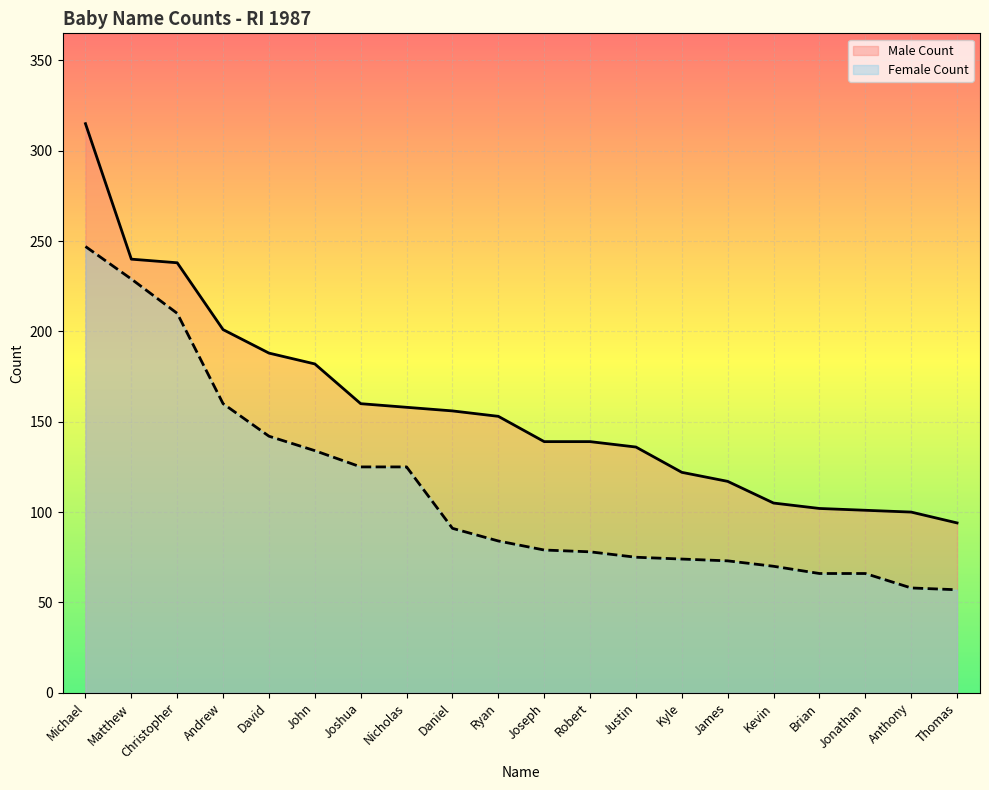

How many data points does each series have?

20